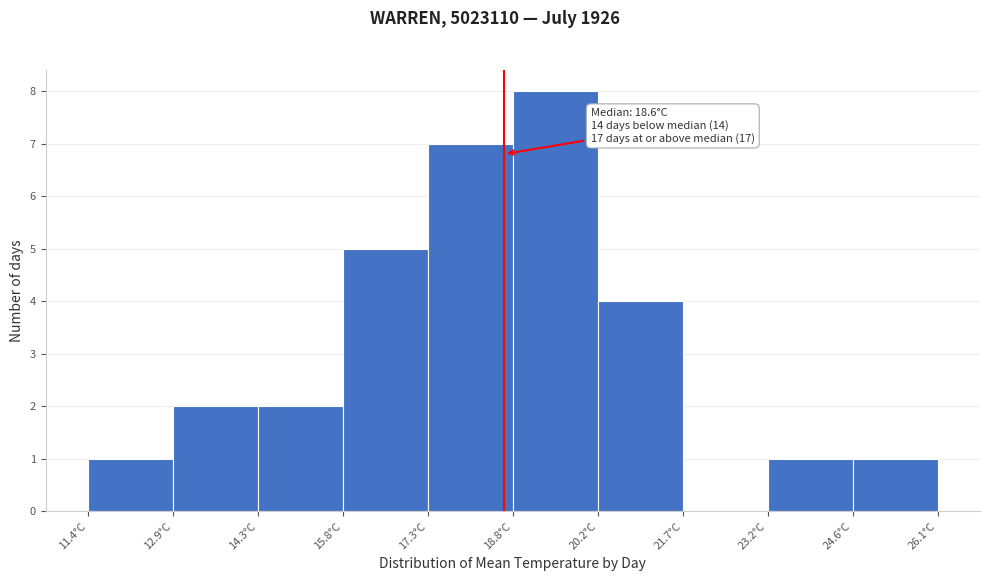

Over which range of the x-axis is the bar tallest?

18.8 to 20.2